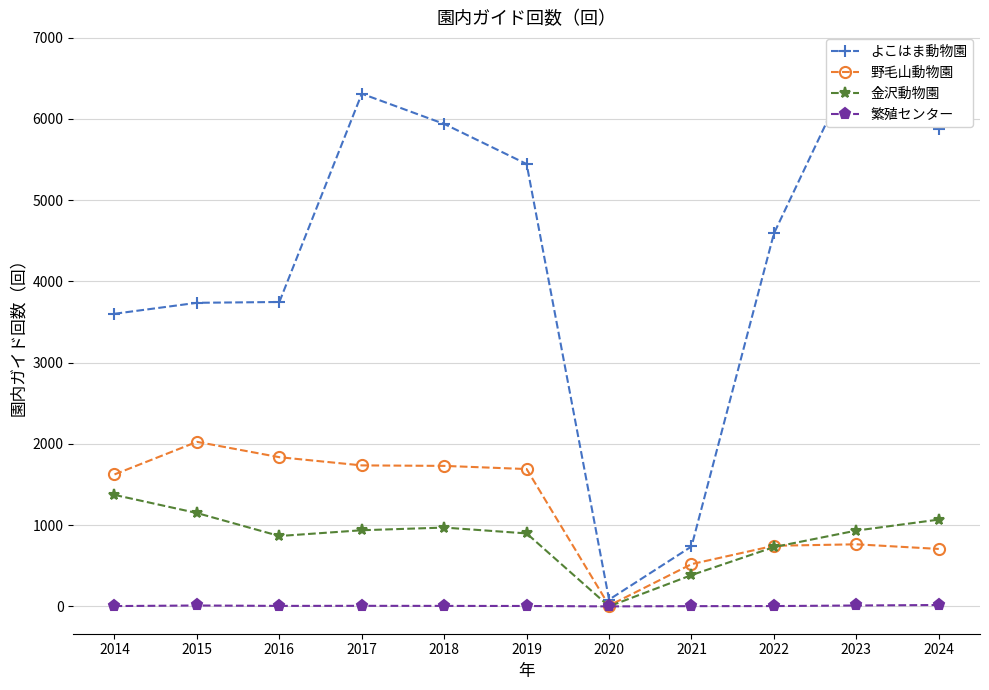

What is the difference between the second highest and minimum values in the 金沢動物園 series?

1149